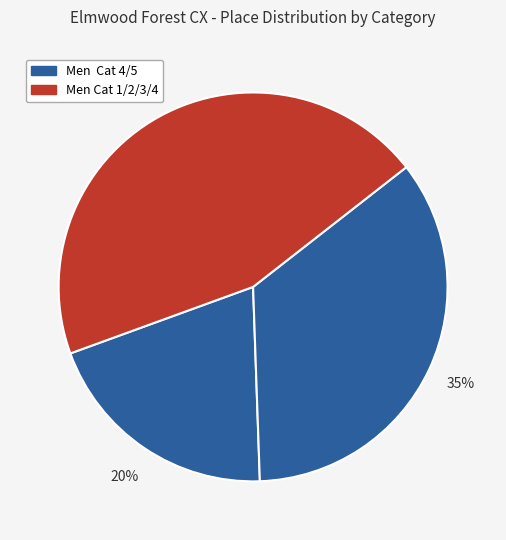

How many slices are in this pie chart?

3